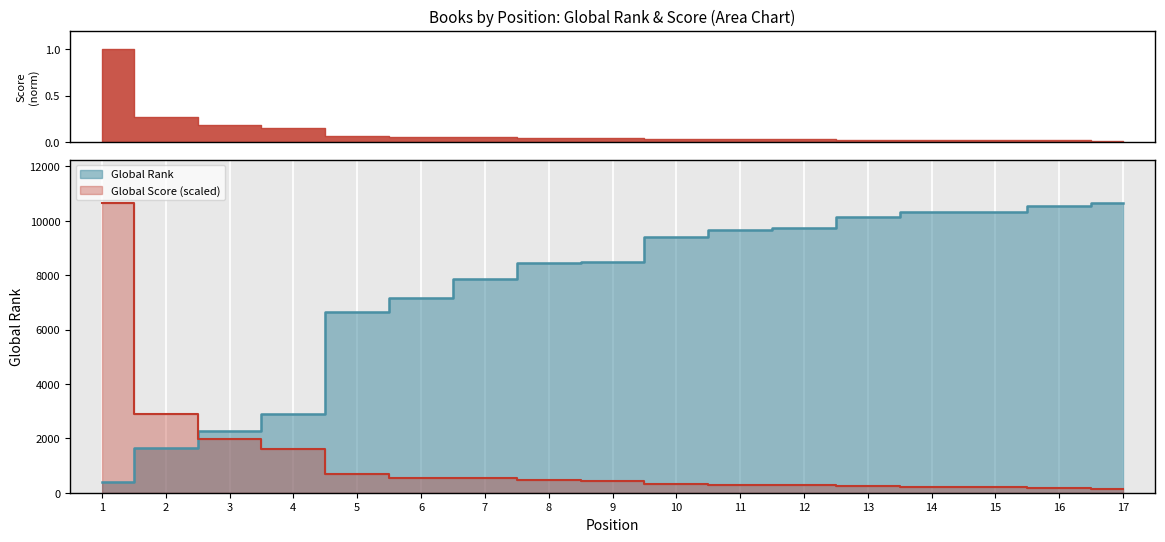

Where does the Global Score series first go above 446?

1